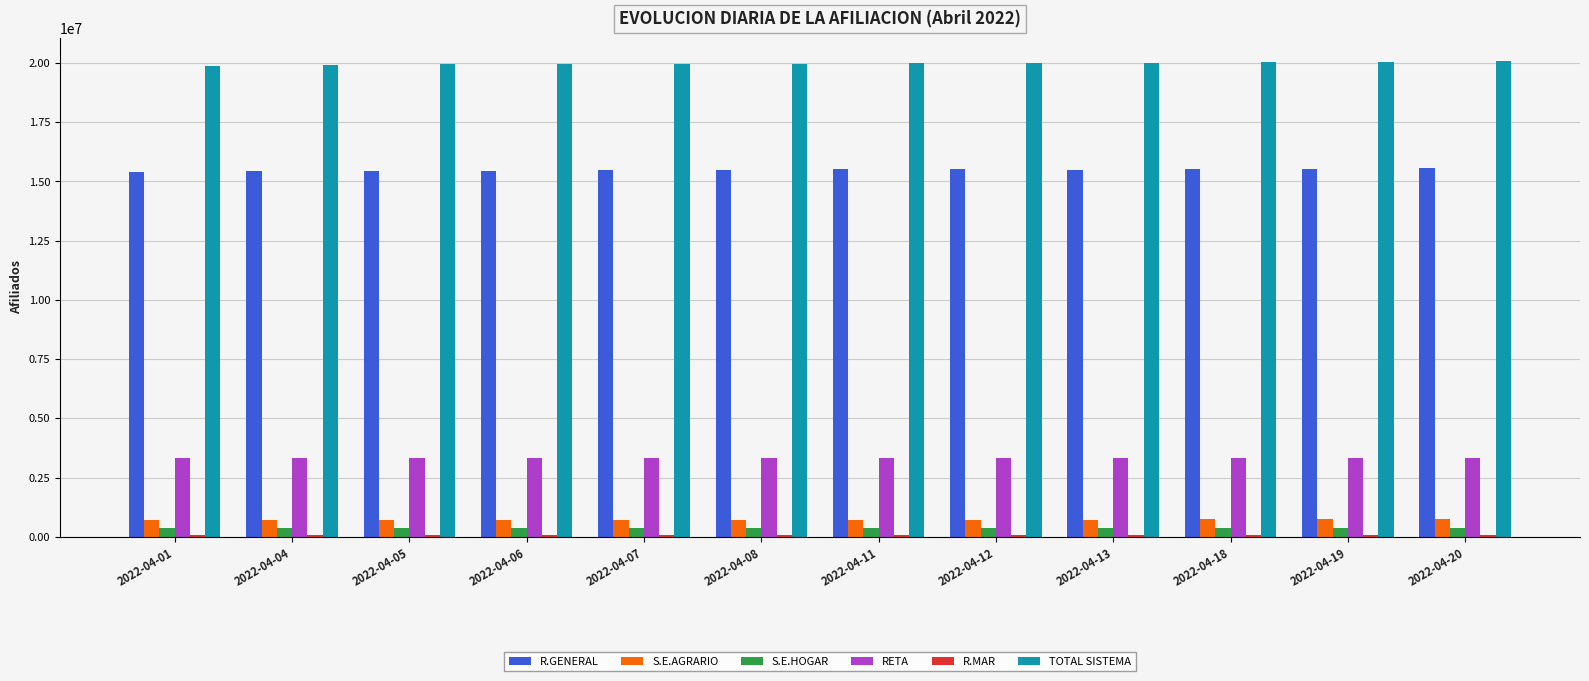

Which series has the largest total across all categories?

TOTAL SISTEMA